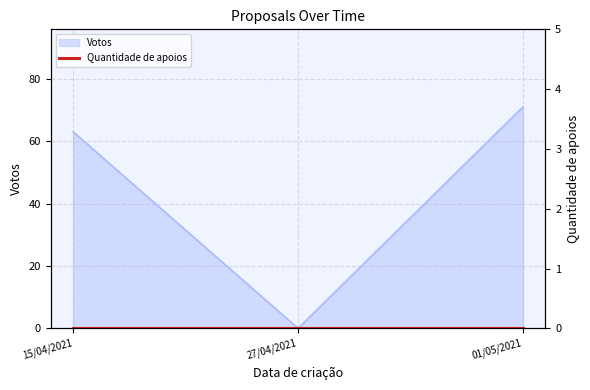

What is the sum of all values?

134